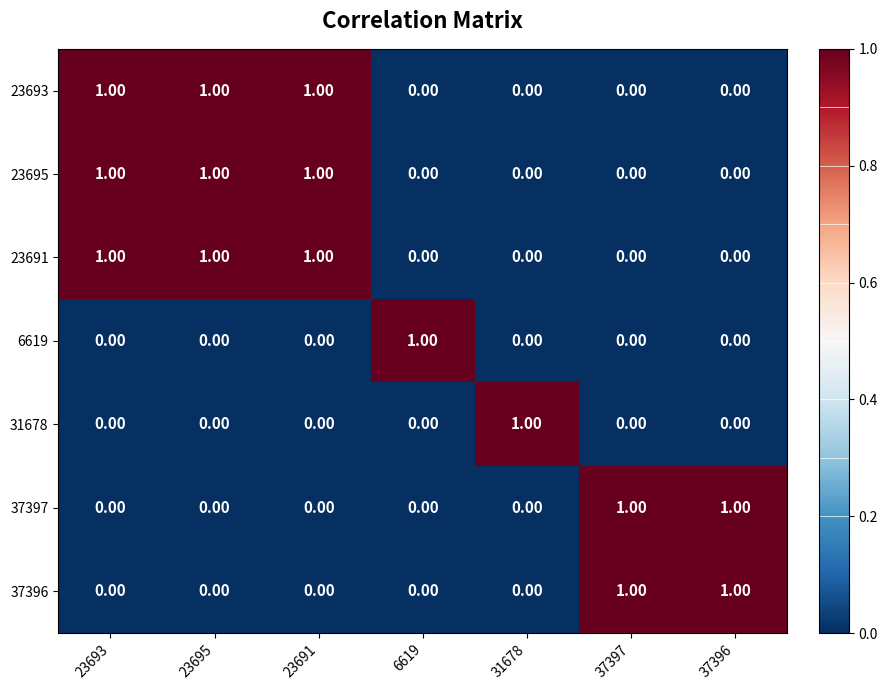

Is the value of 23691 at 31678 greater than the value of 31678 at 31678?

No